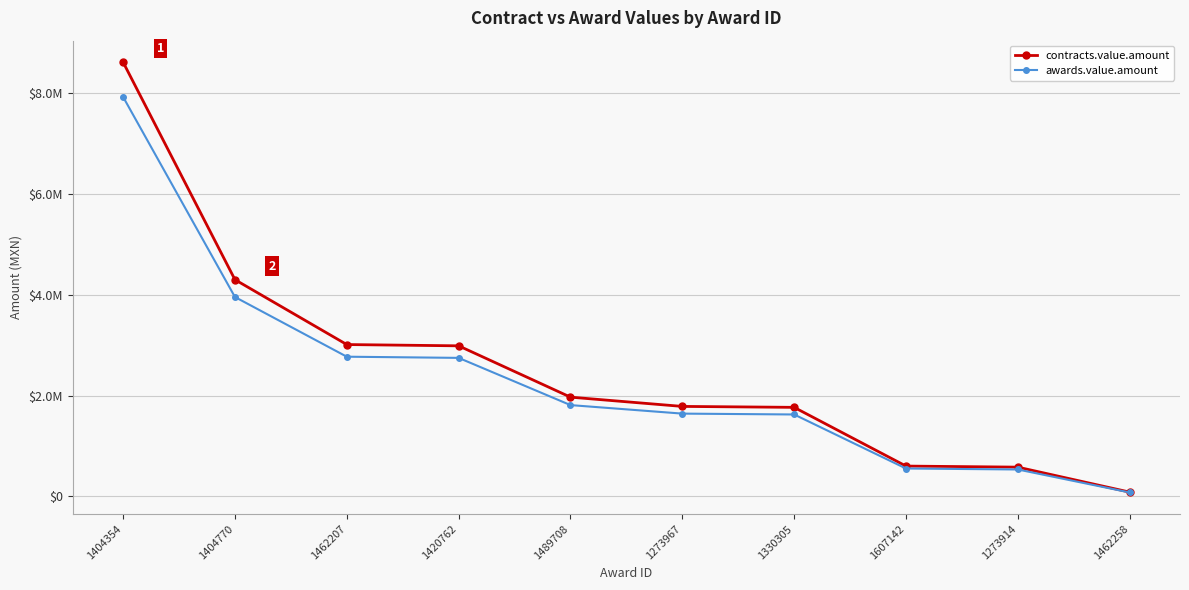

What are all the series names shown in the legend?

contracts.value.amount, awards.value.amount